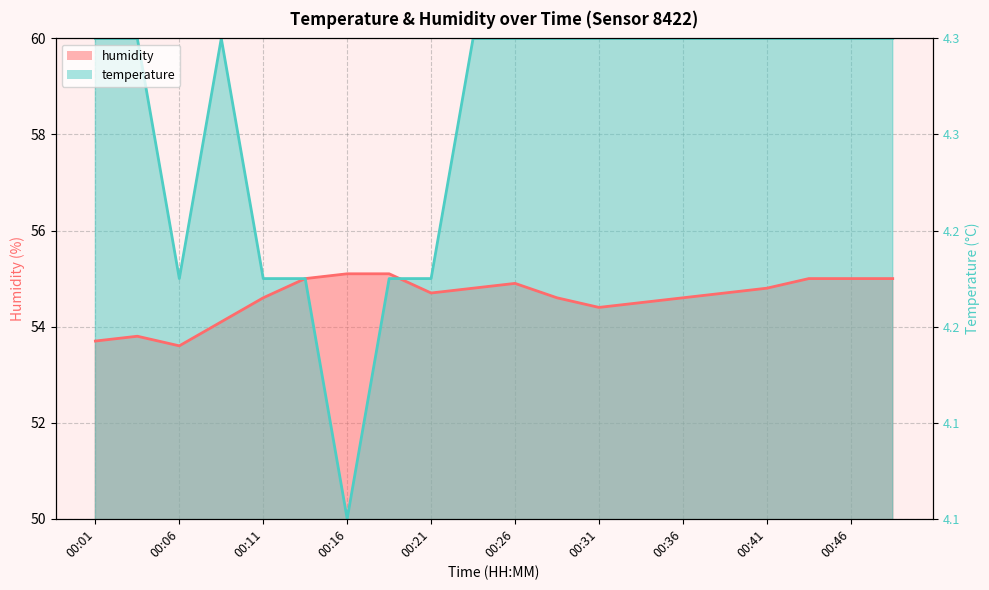

Which label corresponds to the largest value in the chart?

00:01